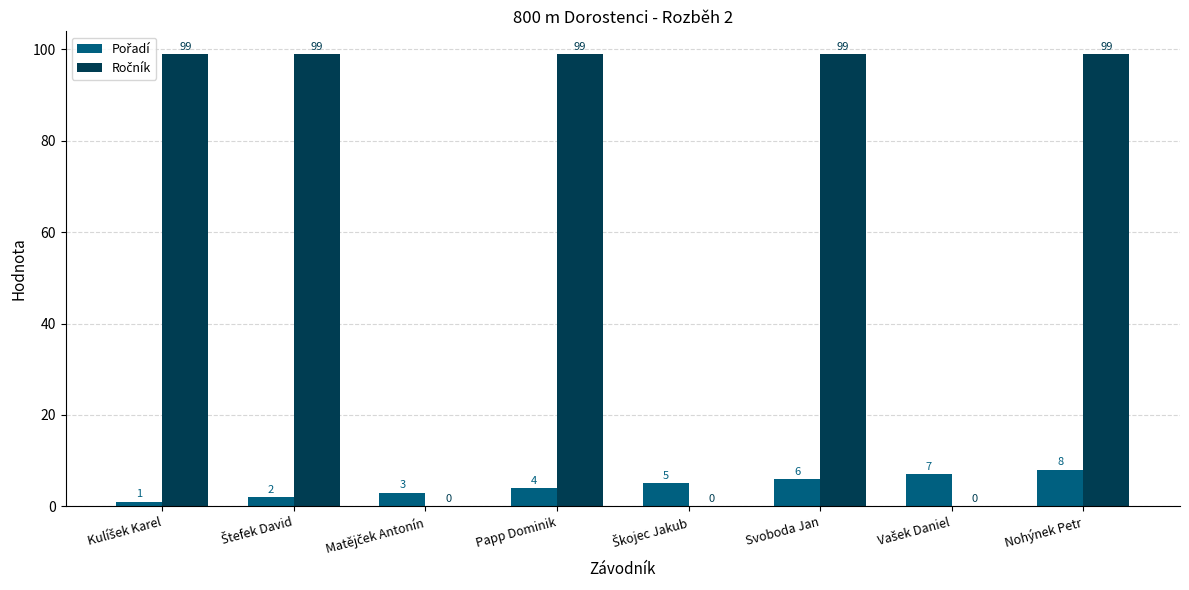

At which category is the sum across all series the highest?

Nohýnek Petr